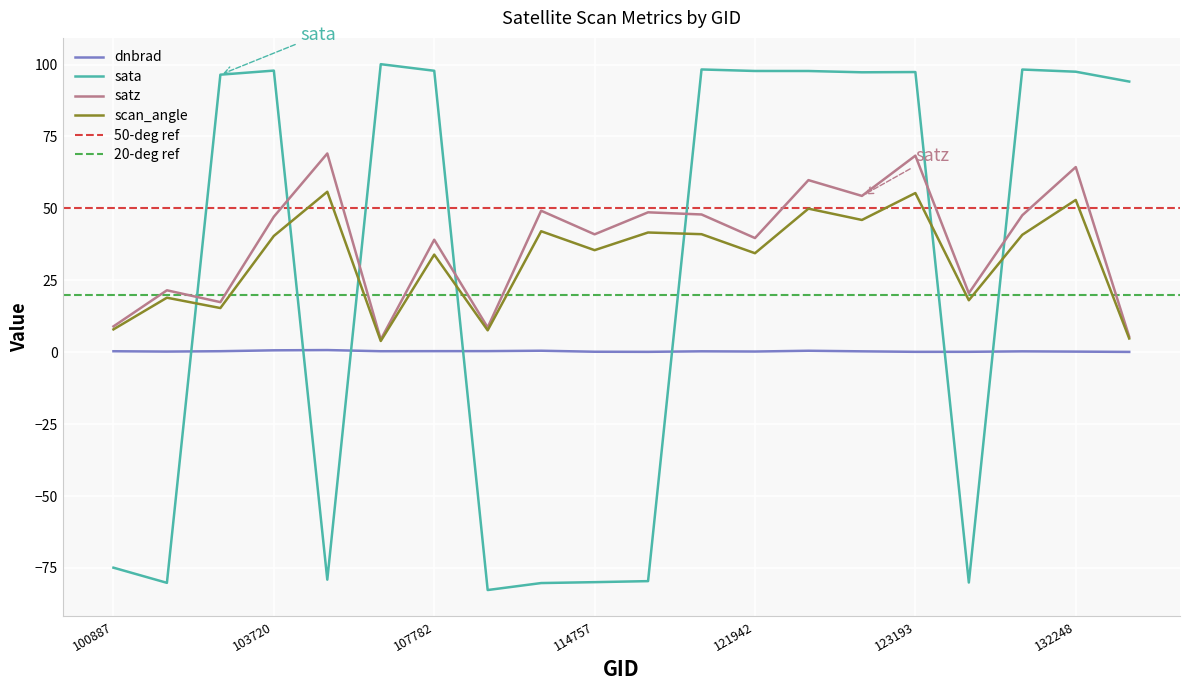

Rank the series by their maximum value, from lowest to highest.

dnbrad, scan_angle, satz, sata